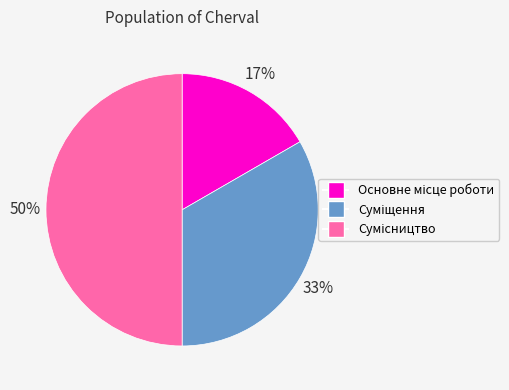

To the nearest percent, what is the difference between the largest and smallest slice percentages?

33%